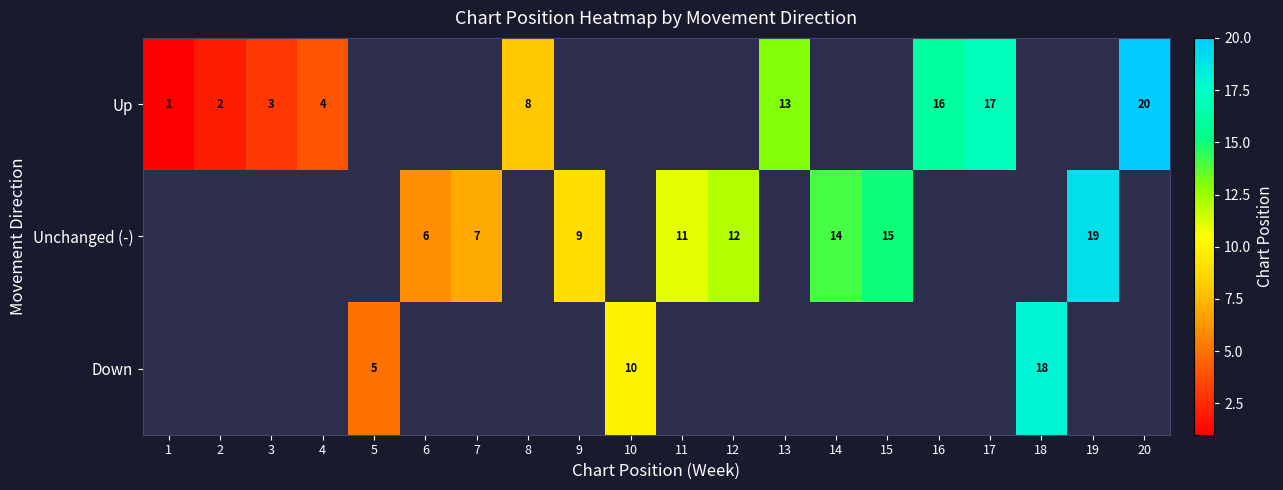

Count the number of data series in this chart.

3